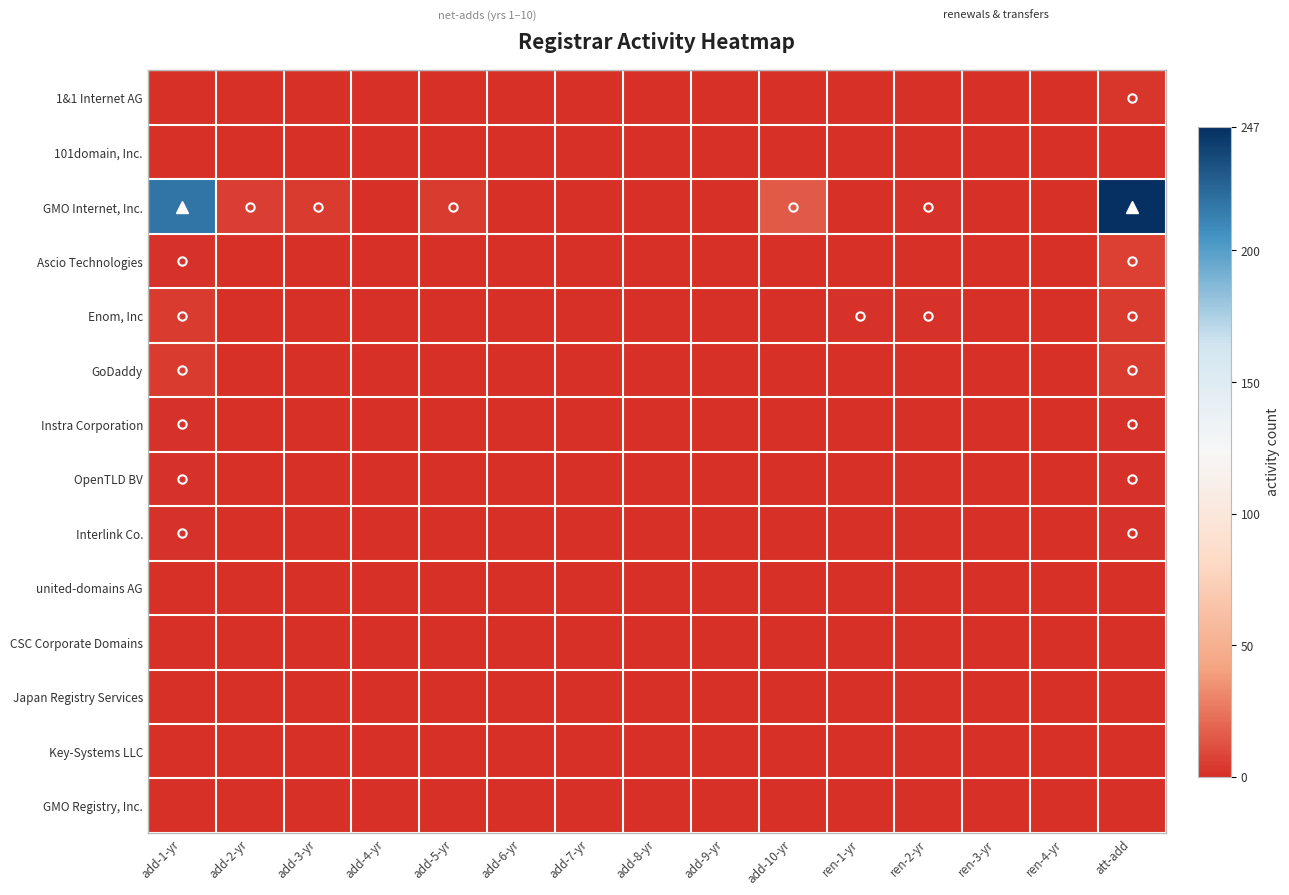

Which series has the largest total across all categories?

GMO Internet, Inc.